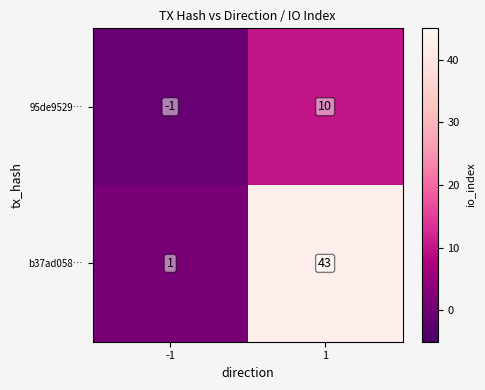

Reading right to left, transcribe all the data shown in this chart.

95de9529…: 10	-1
b37ad058…: 43	1